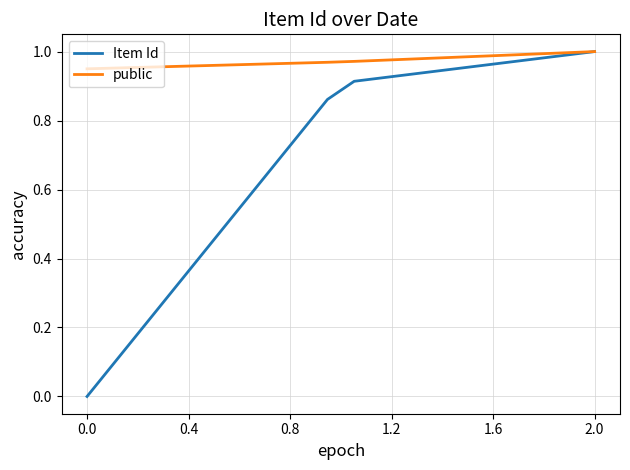

List the series in order of their overall mean, lowest first.

Item Id, public